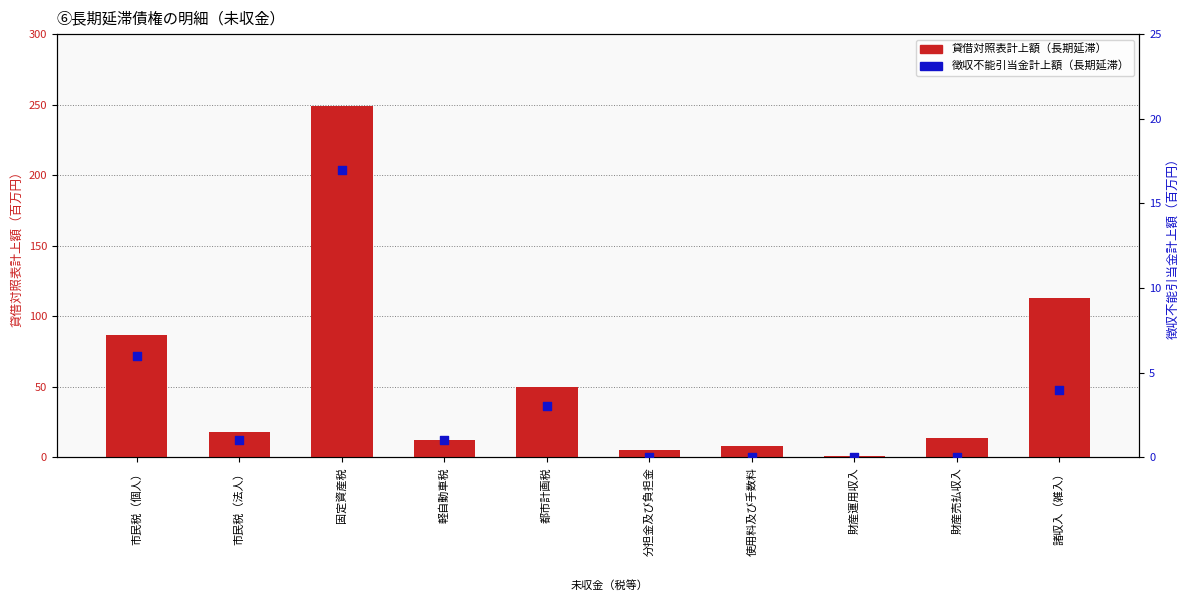

At how many categories does at least one series exceed 73?

3